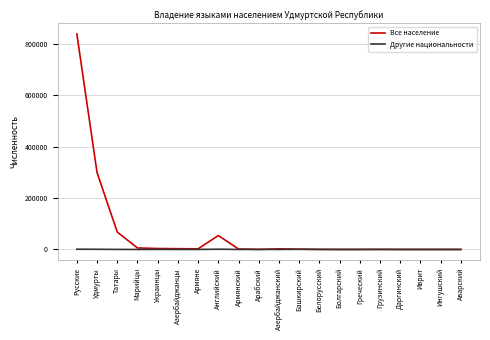

List the series in order of their peak value, lowest first.

Другие национальности, Все население